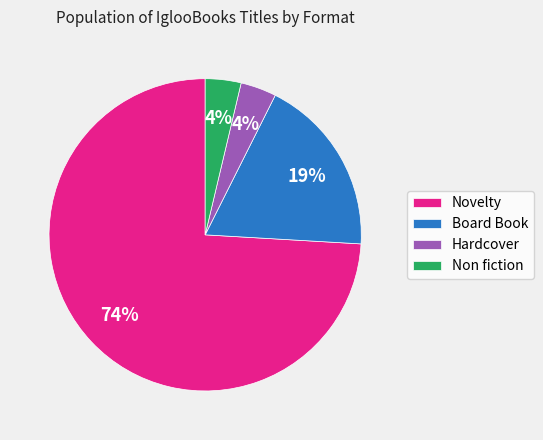

How many slices are in this pie chart?

4